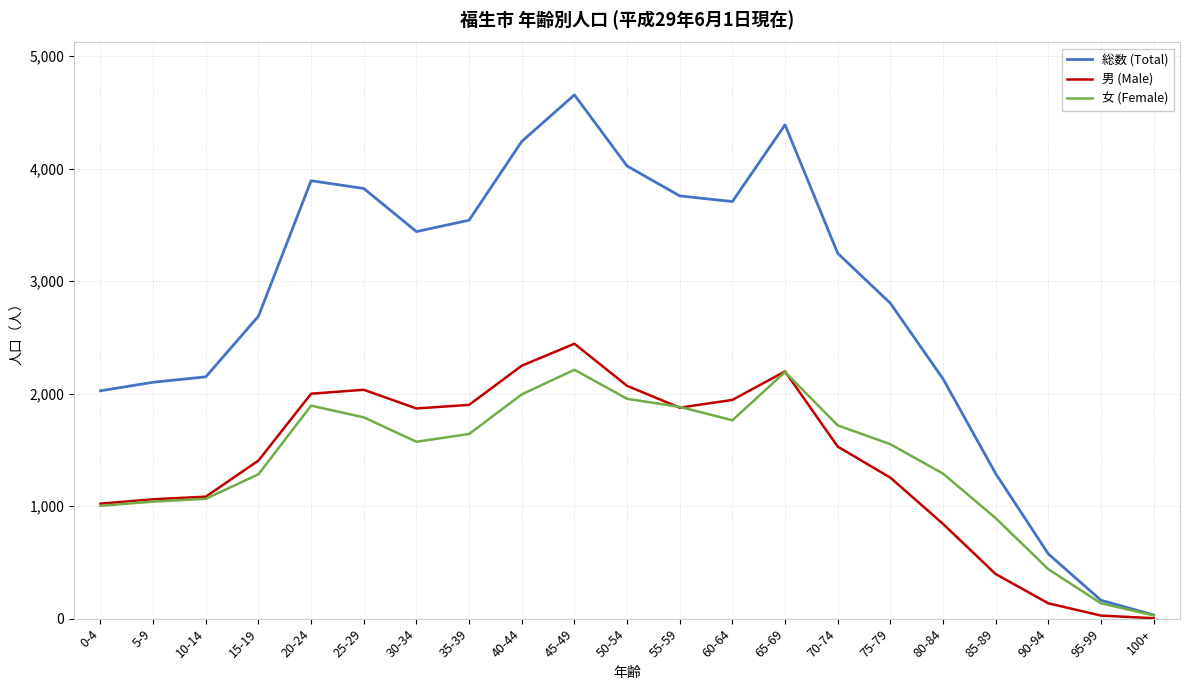

Which label corresponds to the largest value in the chart?

45-49